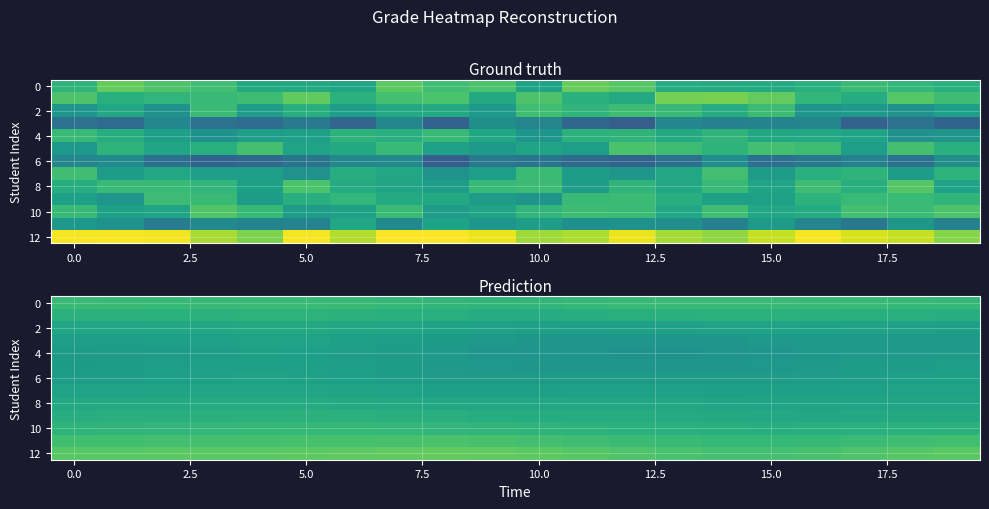

What is the maximum value for 10?

13.3